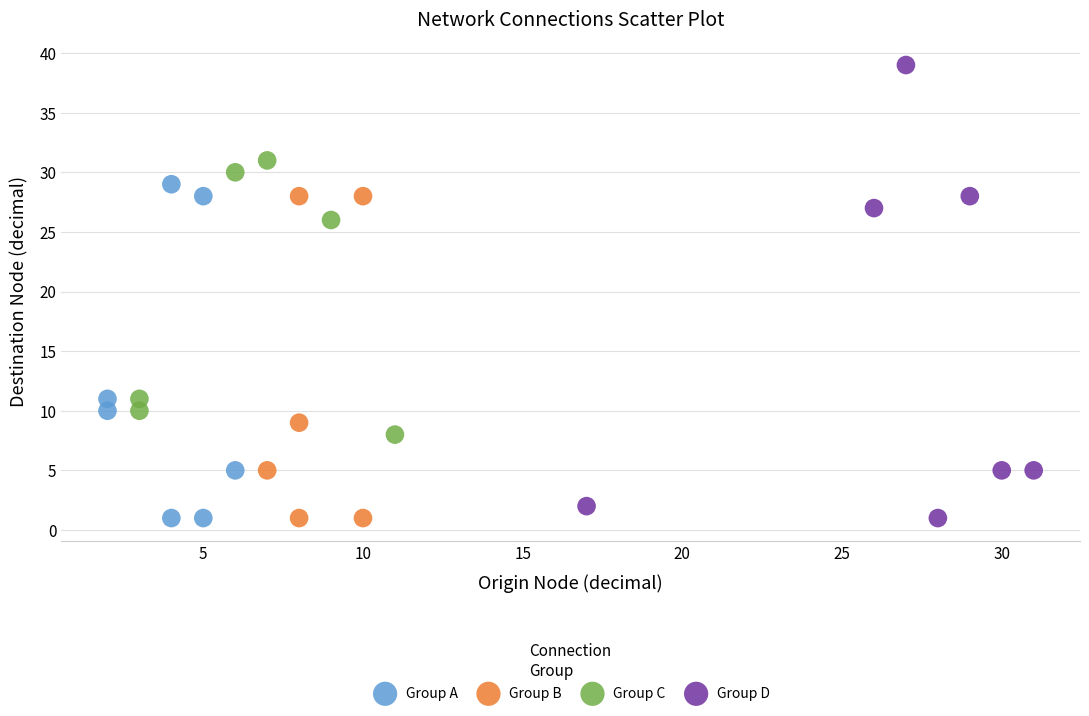

Which series reaches the maximum Y coordinate?

Group D